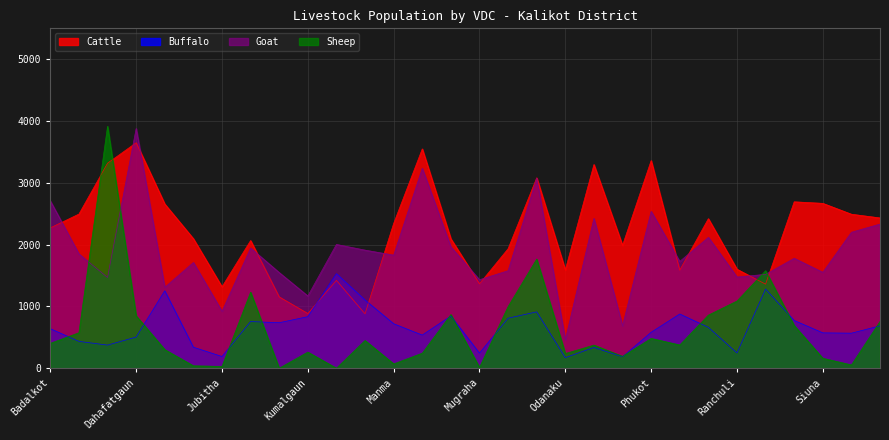

Which category has the lowest value across all series?

Kotbada